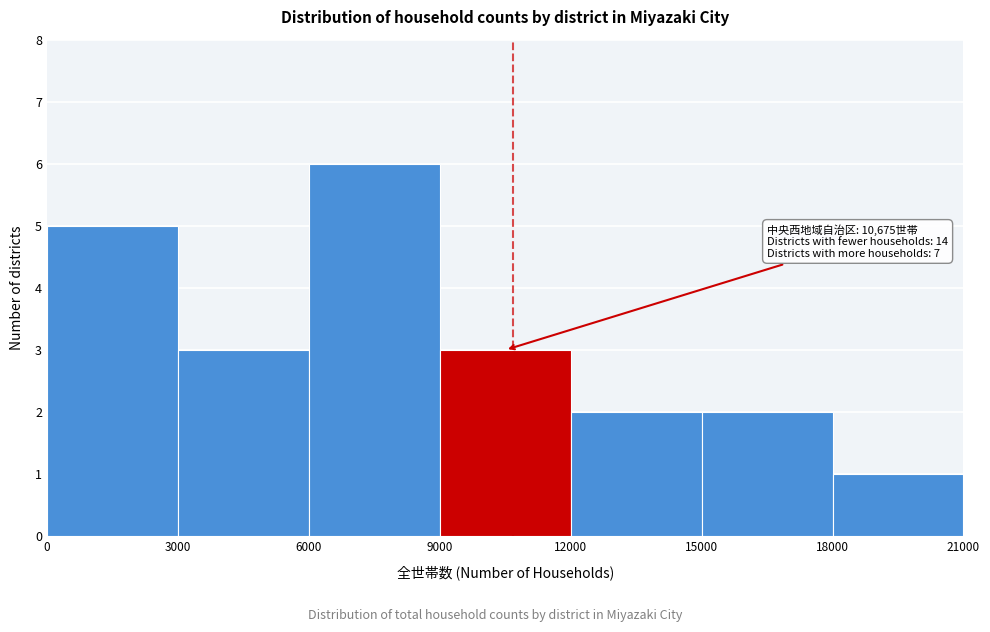

Which range on the x-axis has the tallest bar?

6000 to 9000